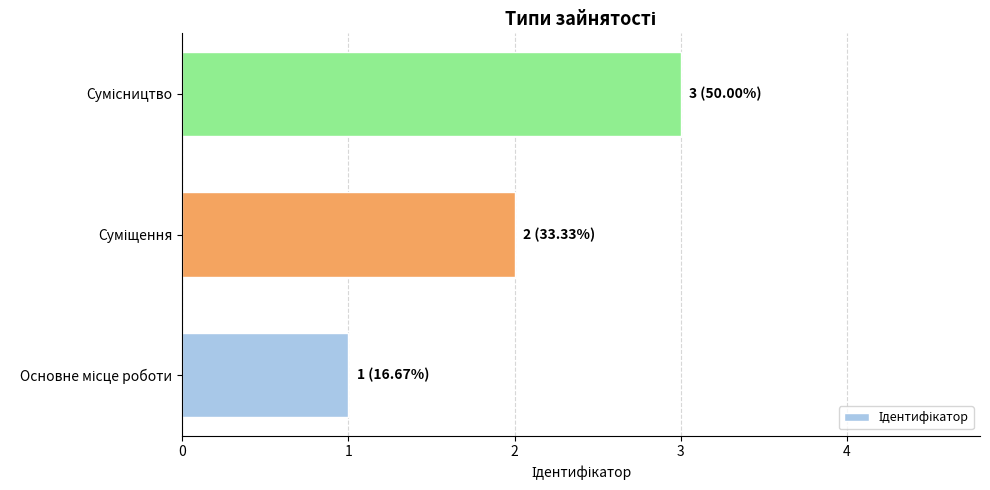

Count the values in the range 1 to 3.

3